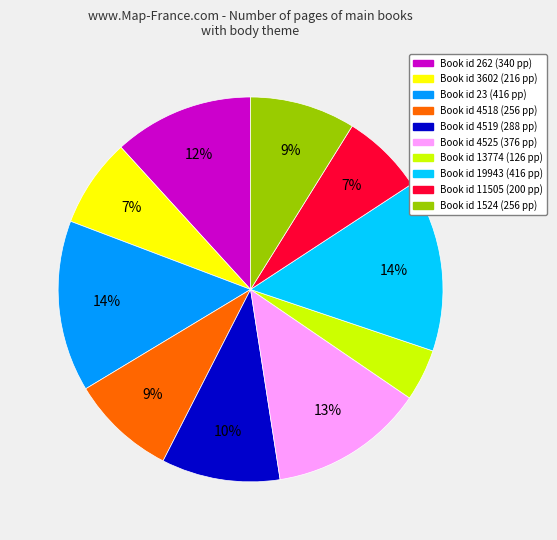

To the nearest percent, what is the difference between the largest and smallest slice percentages?

10%